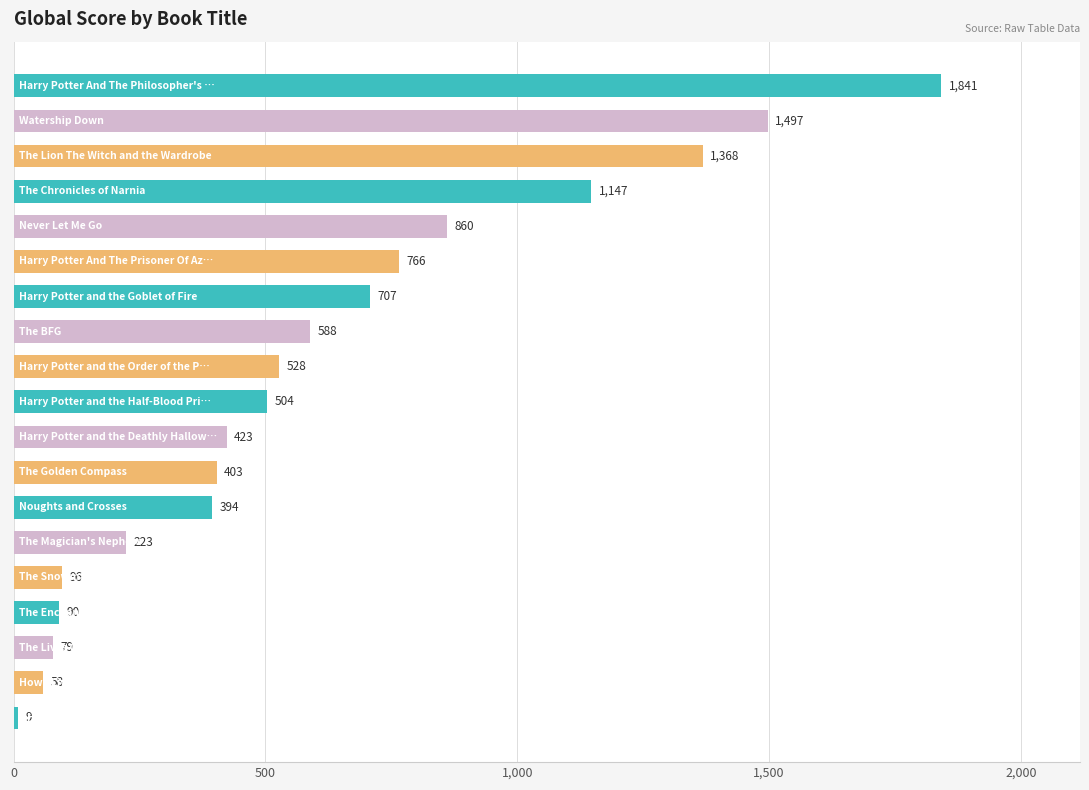

What is the maximum value shown in the chart?

1841